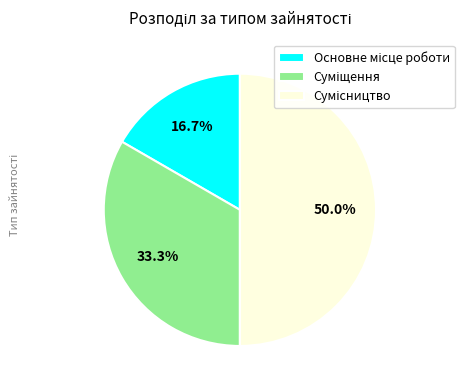

What is the ratio of the value at Сумісництво to the value at Суміщення?

1.5